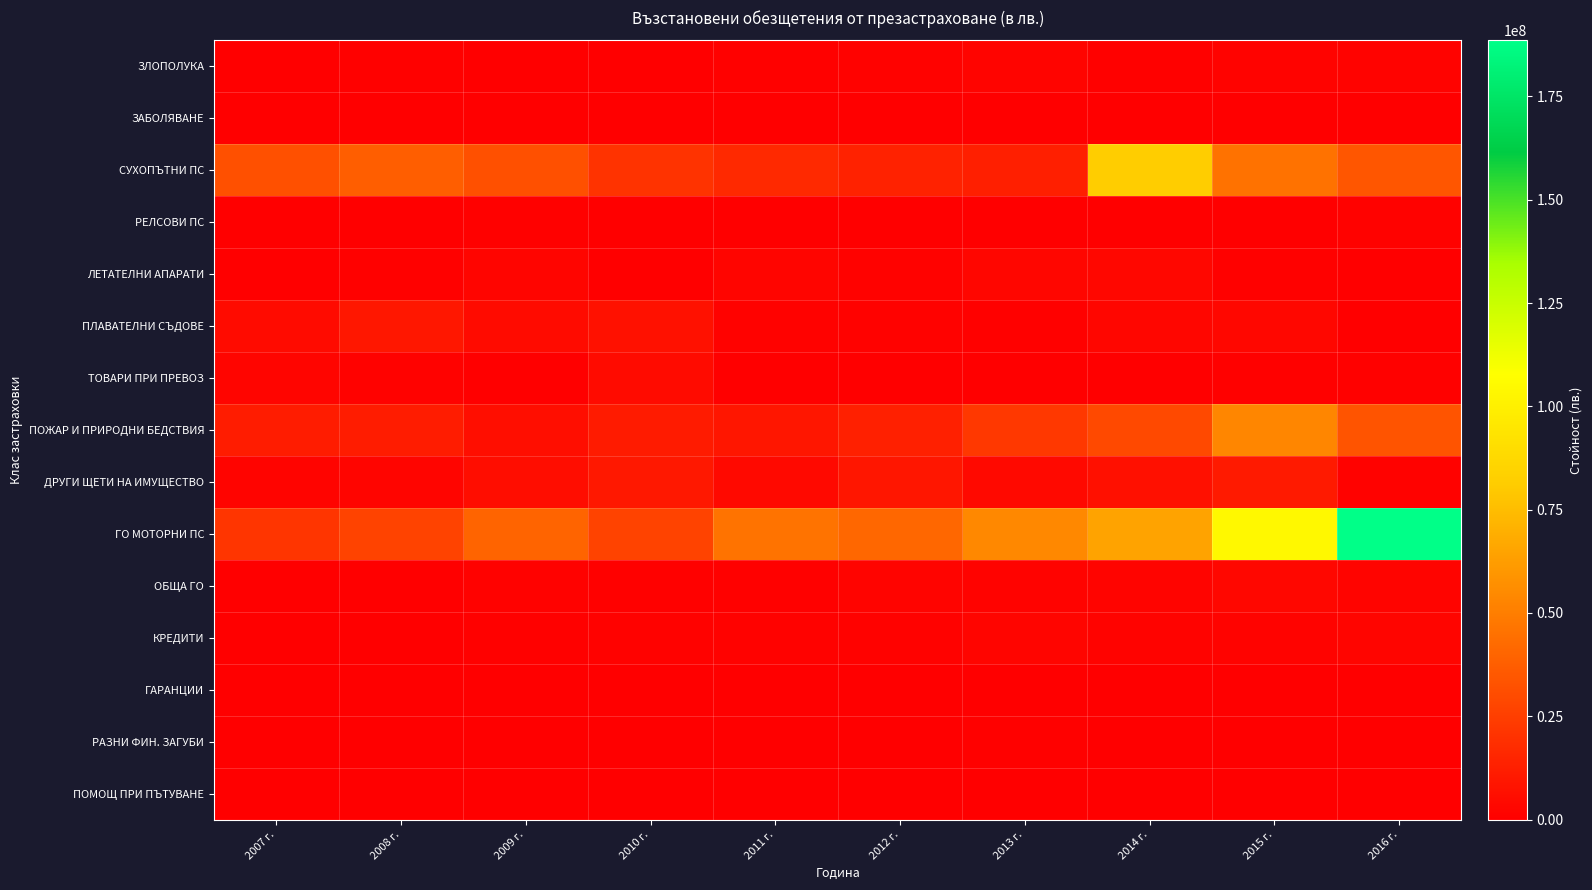

Reading left to right, extract all data points from this chart.

ЗЛОПОЛУКА: 2007 г.=296386.3	2008 г.=953081.1	2009 г.=519758.7	2010 г.=494277.3	2011 г.=765010.2	2012 г.=1398049.4	2013 г.=1903562.1	2014 г.=911223.9	2015 г.=1516462.0	2016 г.=1811586.0
ЗАБОЛЯВАНЕ: 2007 г.=0.0	2008 г.=0.0	2009 г.=0.0	2010 г.=0.0	2011 г.=0.0	2012 г.=0.0	2013 г.=0.0	2014 г.=6516.7	2015 г.=50396.4	2016 г.=357256.9
СУХОПЪТНИ ПС: 2007 г.=31914610.2	2008 г.=37224827.0	2009 г.=31836994.4	2010 г.=20623945.4	2011 г.=16662156.1	2012 г.=13928973.9	2013 г.=12547517.5	2014 г.=81572773.2	2015 г.=45485607.3	2016 г.=34357338.2
РЕЛСОВИ ПС: 2007 г.=0.0	2008 г.=22365.9	2009 г.=787710.5	2010 г.=0.0	2011 г.=162468.8	2012 г.=0.0	2013 г.=0.0	2014 г.=0.0	2015 г.=72721.6	2016 г.=1371859.7
ЛЕТАТЕЛНИ АПАРАТИ: 2007 г.=128955.6	2008 г.=945225.1	2009 г.=2499489.0	2010 г.=49768.4	2011 г.=2367501.3	2012 г.=1171593.3	2013 г.=2669004.5	2014 г.=3155761.4	2015 г.=771143.2	2016 г.=287573.2
ПЛАВАТЕЛНИ СЪДОВЕ: 2007 г.=4441331.3	2008 г.=9565006.9	2009 г.=4461752.2	2010 г.=7062142.3	2011 г.=1279993.9	2012 г.=1456873.3	2013 г.=1103065.2	2014 г.=2889974.8	2015 г.=3279832.7	2016 г.=366554.2
ТОВАРИ ПРИ ПРЕВОЗ: 2007 г.=2361334.1	2008 г.=1294825.8	2009 г.=678072.2	2010 г.=4425969.2	2011 г.=248723.9	2012 г.=211452.2	2013 г.=470830.9	2014 г.=578530.9	2015 г.=917373.0	2016 г.=1063484.3
ПОЖАР И ПРИРОДНИ БЕДСТВИЯ: 2007 г.=11650956.0	2008 г.=11567599.4	2009 г.=6101772.3	2010 г.=10979510.4	2011 г.=9200616.6	2012 г.=13151654.7	2013 г.=22806056.5	2014 г.=29329583.4	2015 г.=53175583.0	2016 г.=33635691.8
ДРУГИ ЩЕТИ НА ИМУЩЕСТВО: 2007 г.=1922068.4	2008 г.=2491521.1	2009 г.=5758529.1	2010 г.=9586924.1	2011 г.=4033514.3	2012 г.=8953517.8	2013 г.=3848294.3	2014 г.=6953774.6	2015 г.=10397800.5	2016 г.=1204783.4
ГО МОТОРНИ ПС: 2007 г.=21218769.4	2008 г.=26537438.7	2009 г.=39931434.1	2010 г.=26856096.6	2011 г.=45847832.0	2012 г.=41215493.5	2013 г.=54364775.0	2014 г.=64492679.1	2015 г.=103982083.6	2016 г.=188569609.8
ОБЩА ГО: 2007 г.=704261.6	2008 г.=556384.6	2009 г.=1240351.3	2010 г.=750486.6	2011 г.=927240.1	2012 г.=1933375.9	2013 г.=1573850.2	2014 г.=2029930.1	2015 г.=2968737.7	2016 г.=1944806.2
КРЕДИТИ: 2007 г.=106389.0	2008 г.=607046.6	2009 г.=938039.1	2010 г.=1194146.6	2011 г.=1299823.8	2012 г.=1121632.7	2013 г.=2525825.5	2014 г.=1482395.0	2015 г.=1661150.5	2016 г.=2499262.1
ГАРАНЦИИ: 2007 г.=177451.9	2008 г.=474360.1	2009 г.=157722.9	2010 г.=428204.0	2011 г.=43077.2	2012 г.=23445.1	2013 г.=0.0	2014 г.=0.0	2015 г.=643310.4	2016 г.=0.0
РАЗНИ ФИН. ЗАГУБИ: 2007 г.=36958.9	2008 г.=23783.5	2009 г.=415706.0	2010 г.=345936.0	2011 г.=62638.8	2012 г.=48797.3	2013 г.=744674.5	2014 г.=360584.2	2015 г.=383168.5	2016 г.=46972.8
ПОМОЩ ПРИ ПЪТУВАНЕ: 2007 г.=192347.0	2008 г.=190582.7	2009 г.=376850.1	2010 г.=195378.4	2011 г.=0.0	2012 г.=238989.2	2013 г.=197414.6	2014 г.=104723.8	2015 г.=152768.3	2016 г.=90489.6